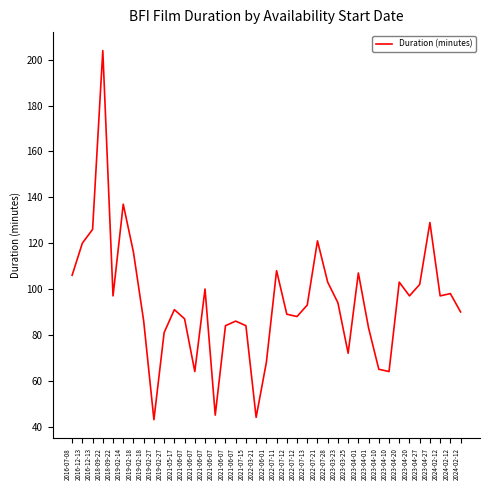

List the labels in order of value, smallest first.

2019-02-27, 2022-03-21, 2021-06-07, 2021-06-07, 2023-04-10, 2023-04-10, 2022-06-01, 2023-03-25, 2019-02-27, 2023-04-01, 2021-06-07, 2021-07-15, 2019-02-18, 2021-06-07, 2021-06-07, 2022-07-12, 2022-07-12, 2024-02-12, 2021-05-17, 2022-07-13, 2023-03-23, 2018-09-22, 2023-04-20, 2024-02-12, 2024-02-12, 2021-06-07, 2023-04-27, 2022-07-28, 2023-04-20, 2016-07-08, 2023-04-01, 2022-07-11, 2019-02-18, 2016-12-13, 2022-07-21, 2016-12-13, 2023-04-27, 2019-02-14, 2018-09-22